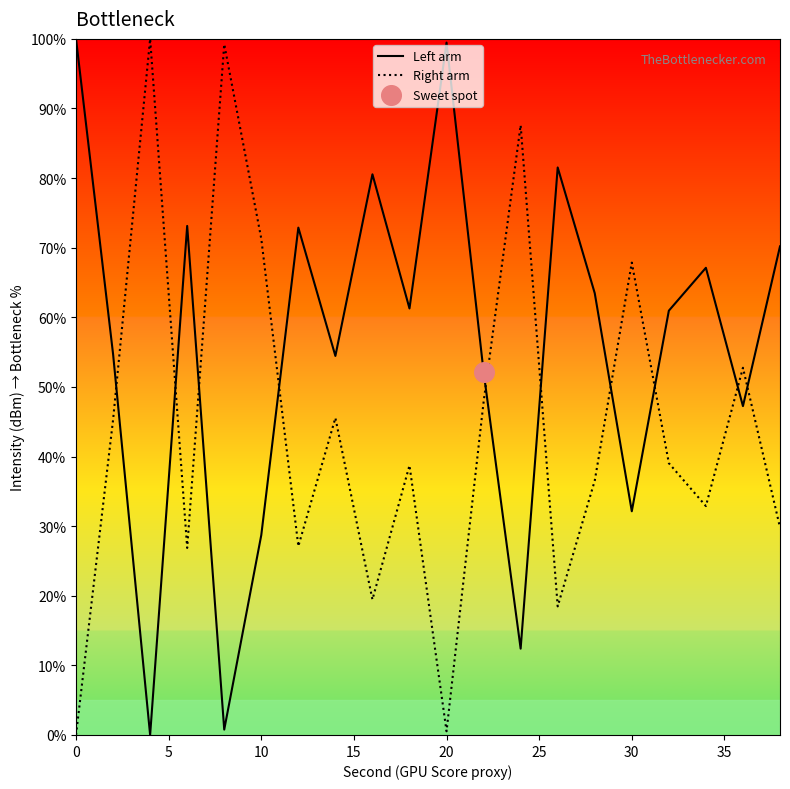

List the series in order of their overall mean, highest first.

Left arm, Right arm